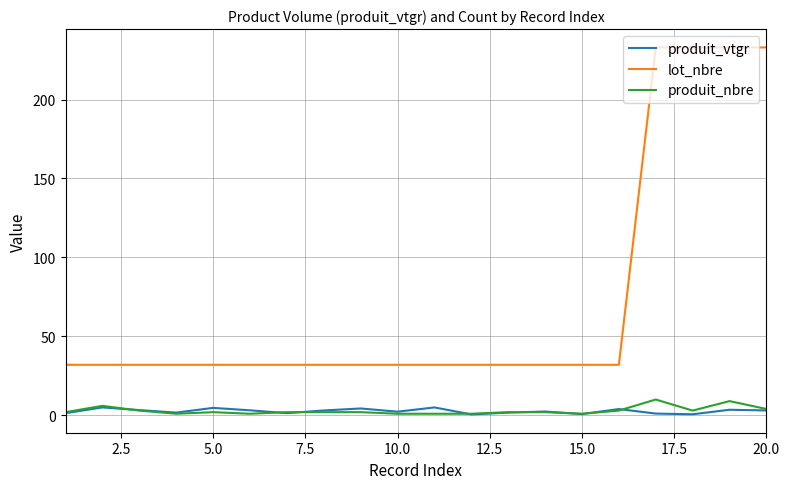

True or false: produit_vtgr and lot_nbre cross at least once.

False